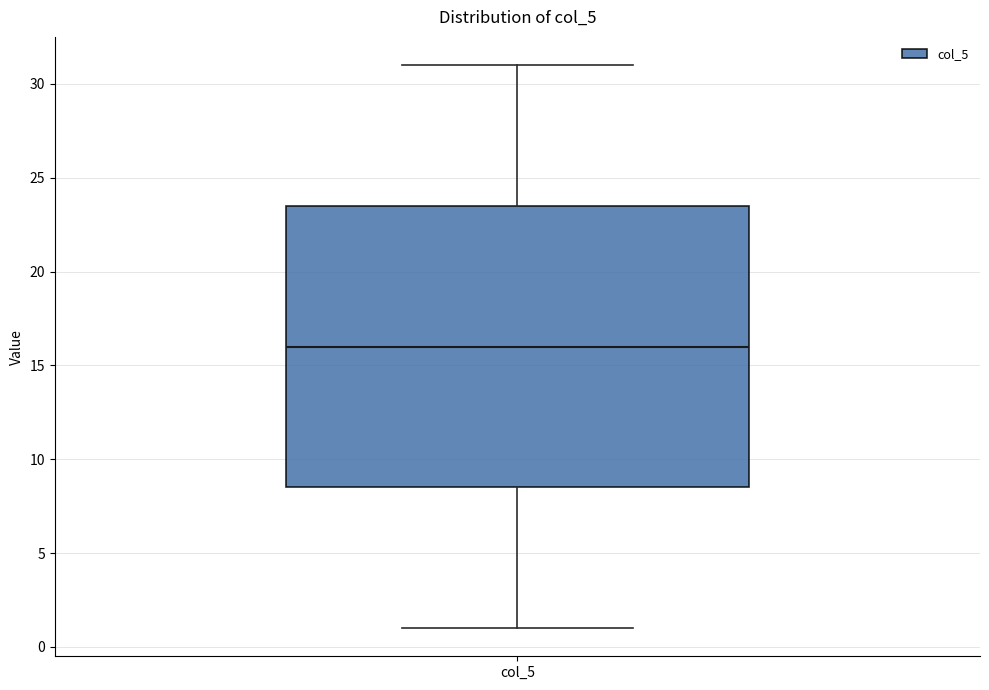

Read this box plot against the y-axis: the position of the median line, the range covered by the box, and the ends of both whiskers. The values are not printed on the chart, so give them approximately, as read against the axis.

median 16.0, box 8.5 to 23.5, whiskers 1.0 to 31.0